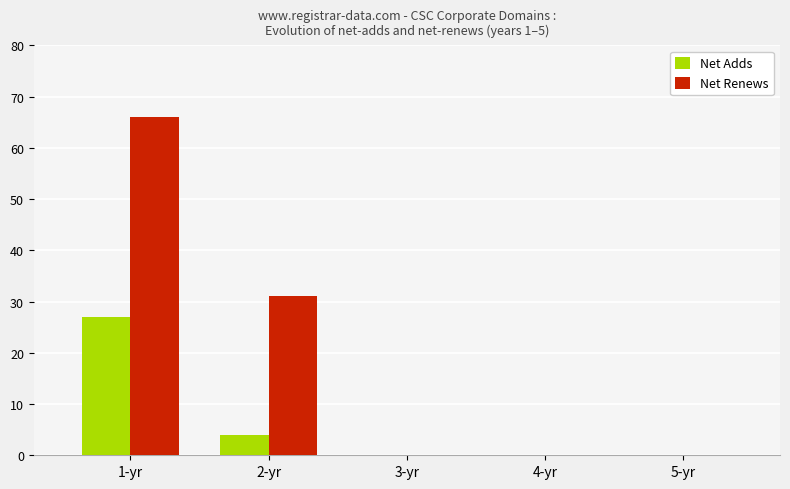

Where is Net Adds nearest to the value 13?

2-yr